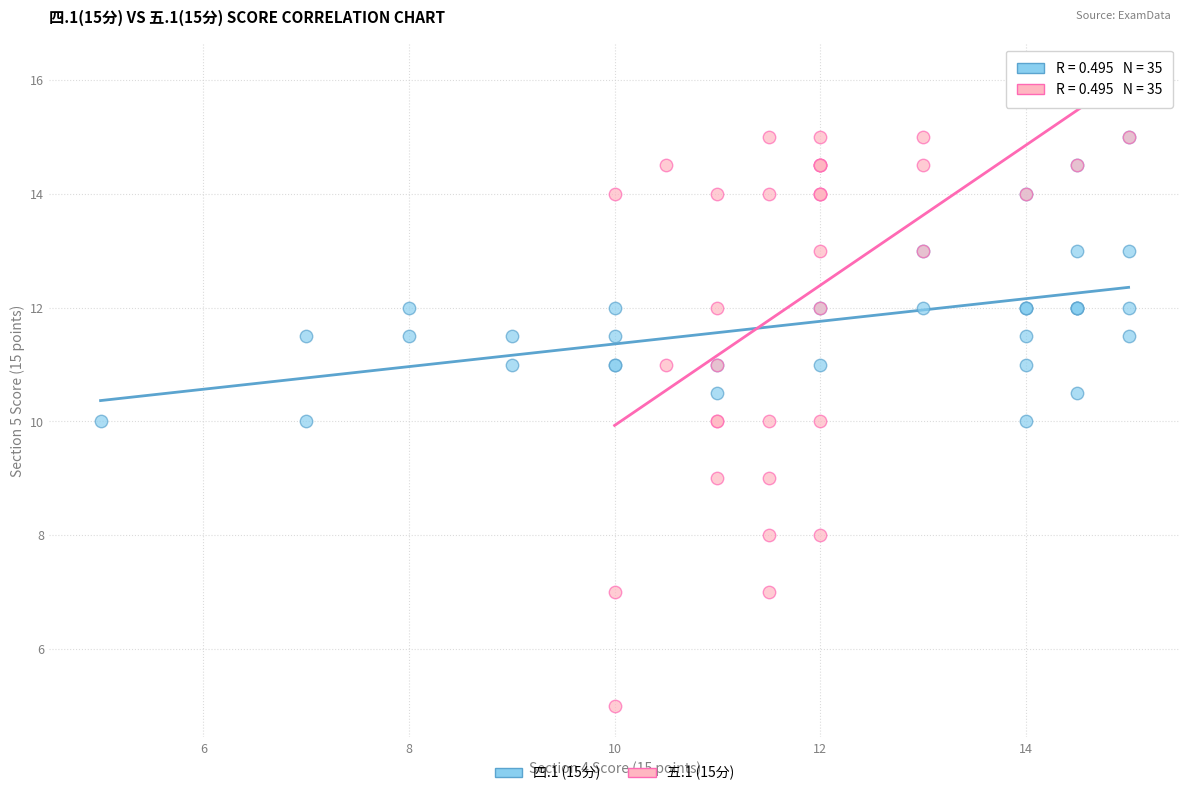

What are all the series names shown in the legend?

四.1 (15分), 五.1 (15分)